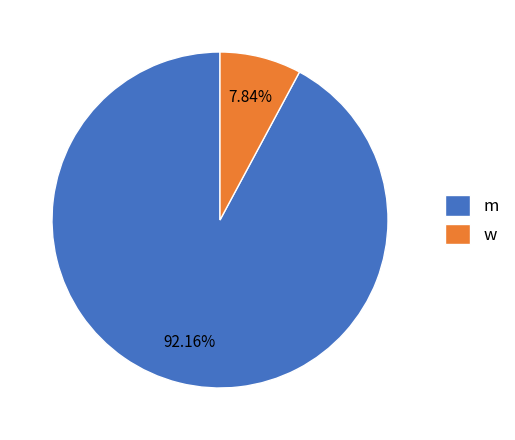

What is the largest slice in the pie chart?

m